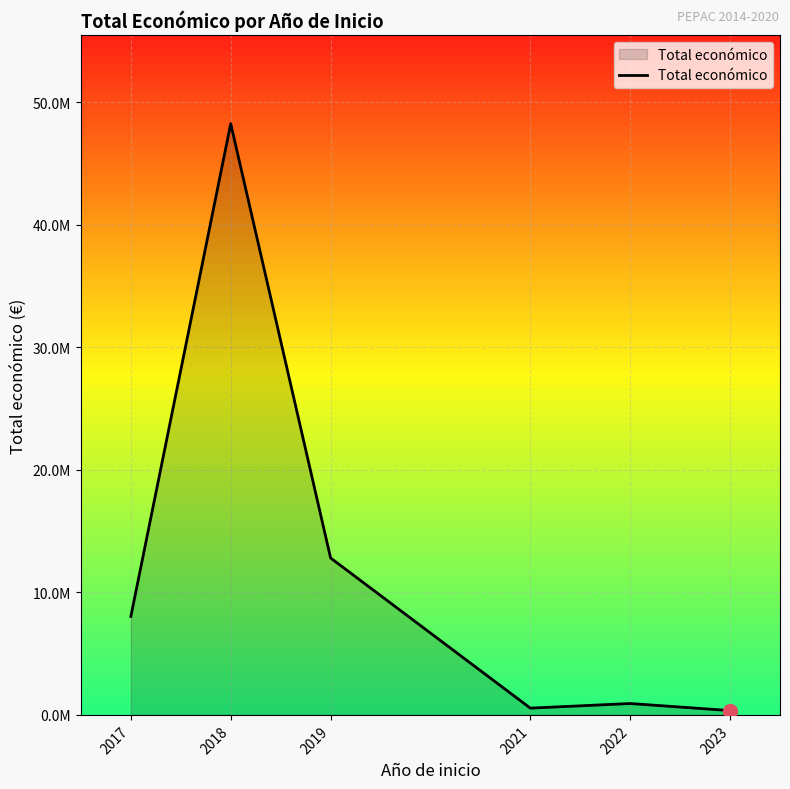

Does the chart have visible grid lines?

Yes